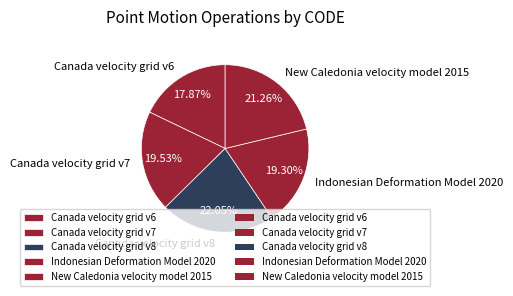

To the nearest percent, what percentage of the pie is New Caledonia velocity model 2015?

21%